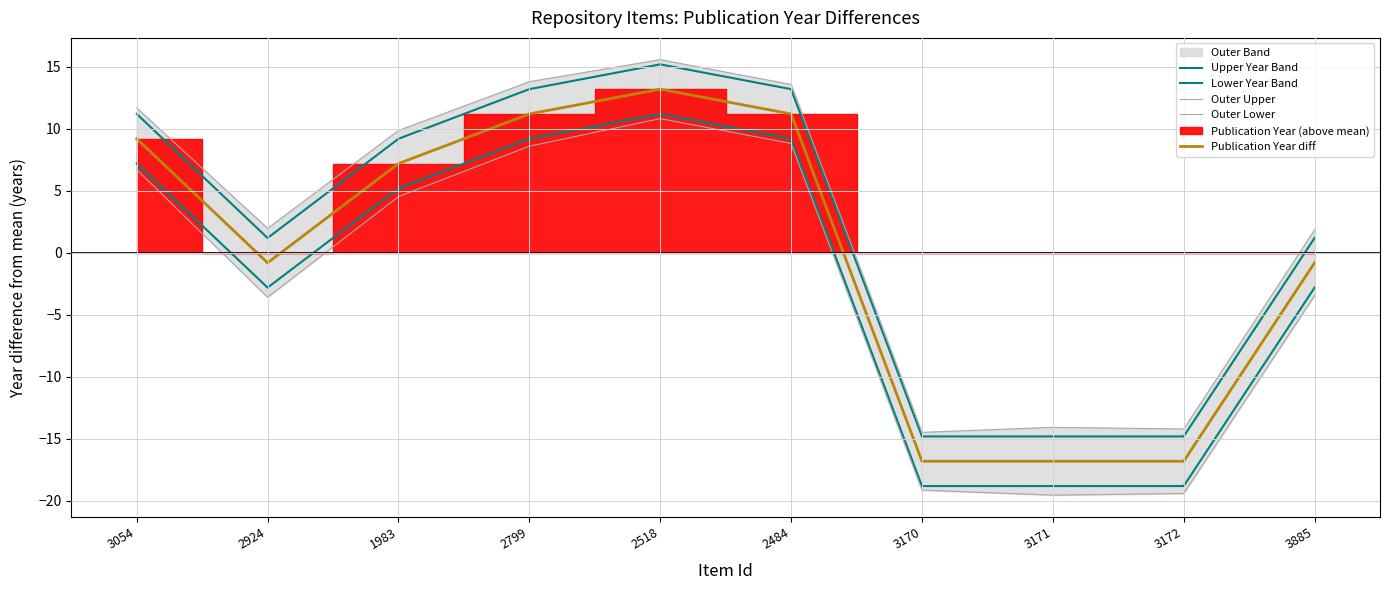

How many values in the Outer Upper series exceed 9?

5